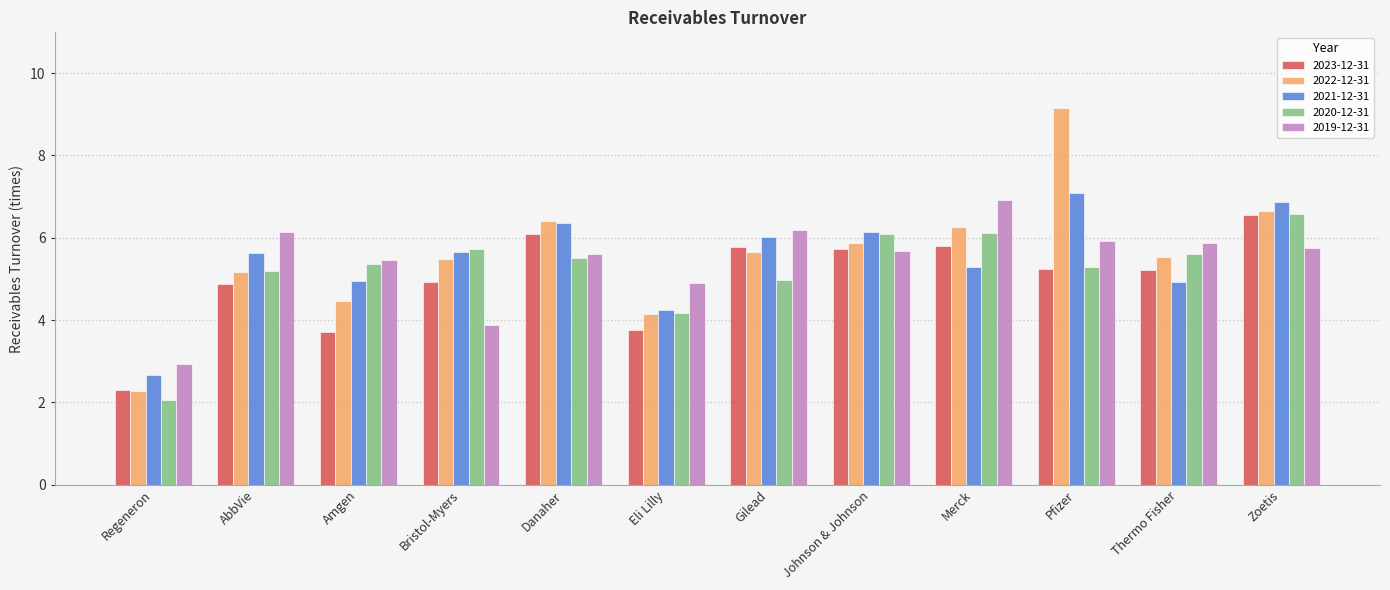

How many categories are shown in the chart?

12